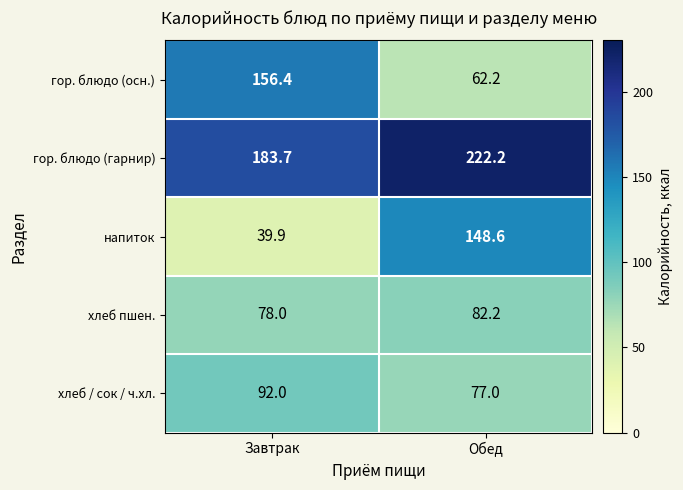

True or false: хлеб пшен. has a value of 82.2 at Обед.

True